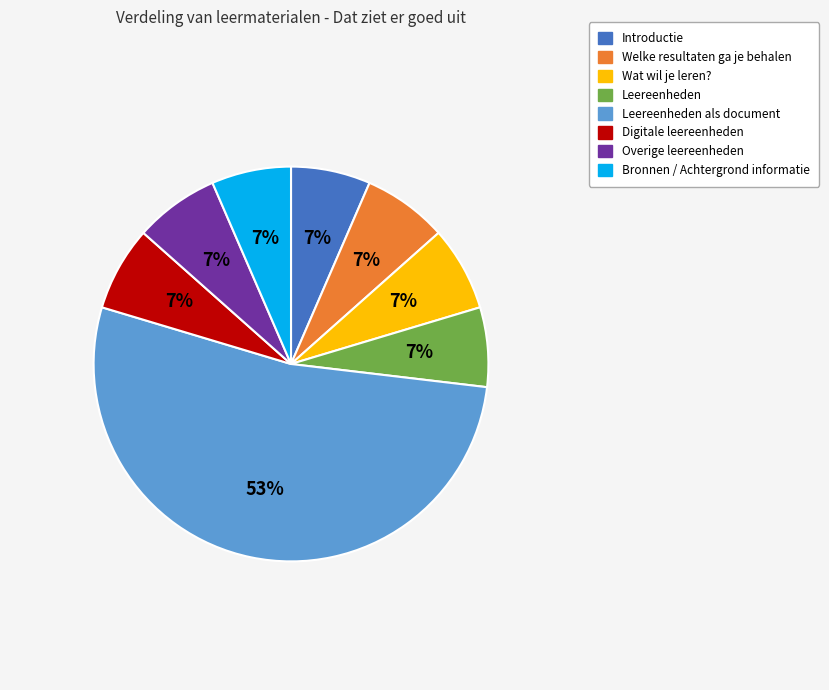

Is there a majority slice in this chart?

Yes